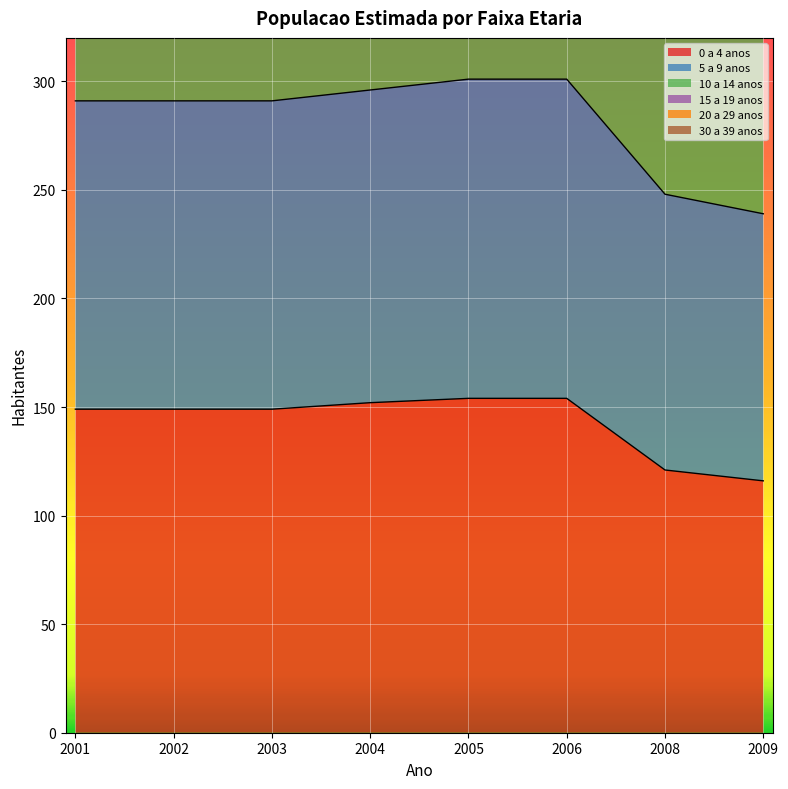

Which series has the largest total across all categories?

30 a 39 anos